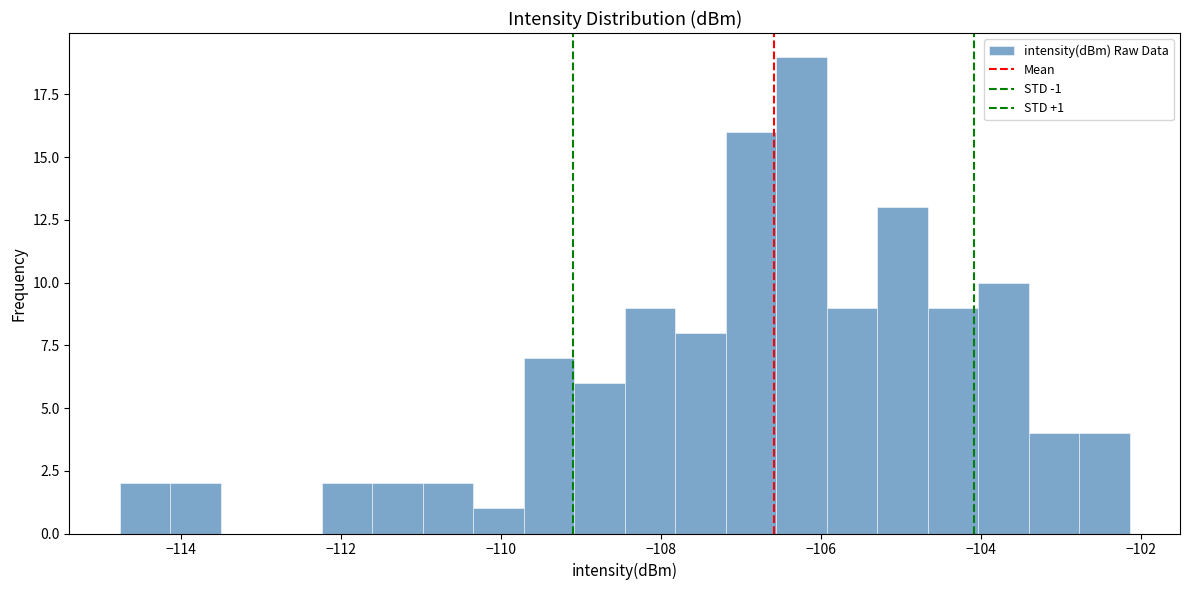

Around what value on the x-axis is the tallest bar? Give the approximate position of its centre, as read against the axis.

-106.2